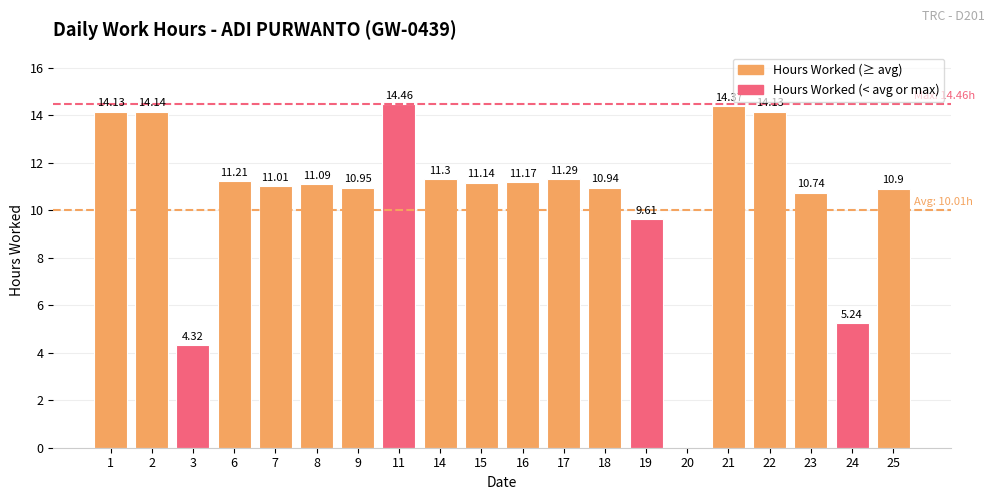

What is the sum of the values at 20 and 14?

11.3